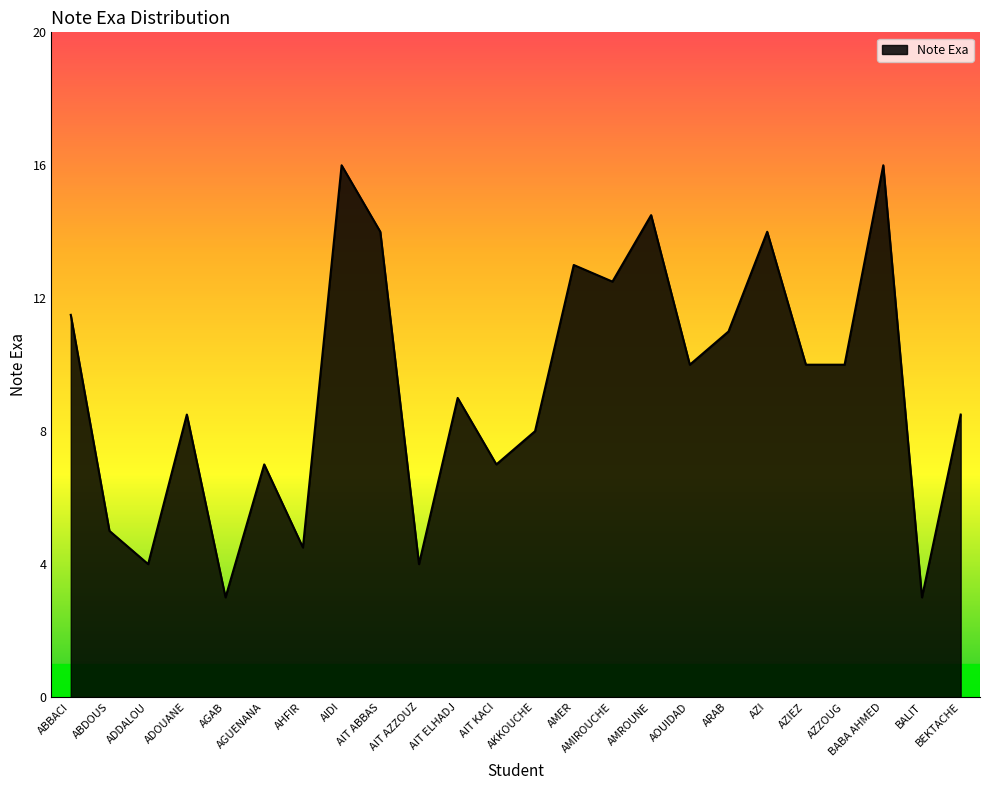

At which label is the value closest to 9?

AIT ELHADJ